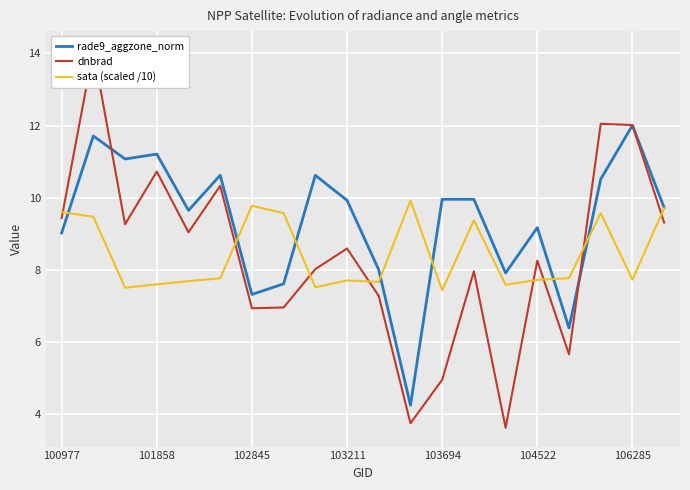

How many distinct data groups are displayed?

3